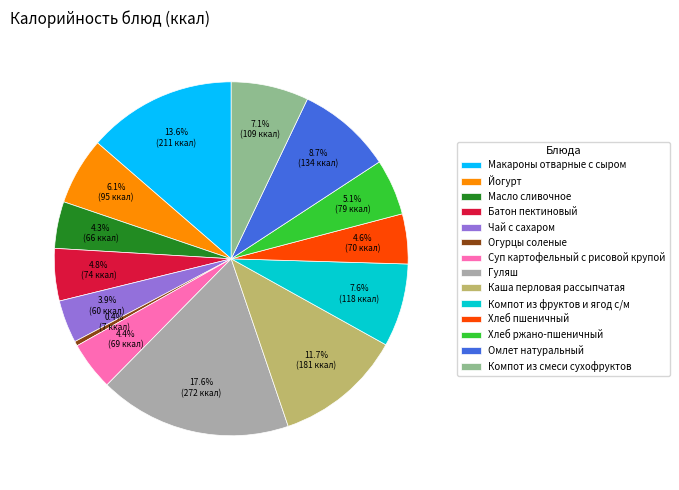

Count the number of slices in the pie.

14